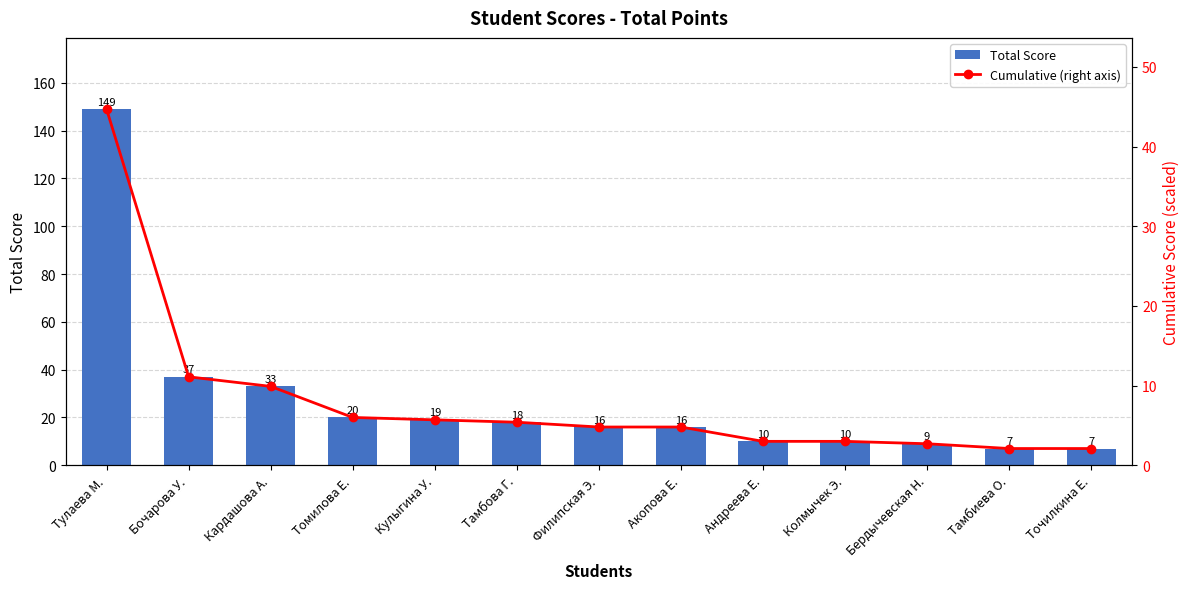

How many values in the Cumulative (right axis) series exceed 4?

8